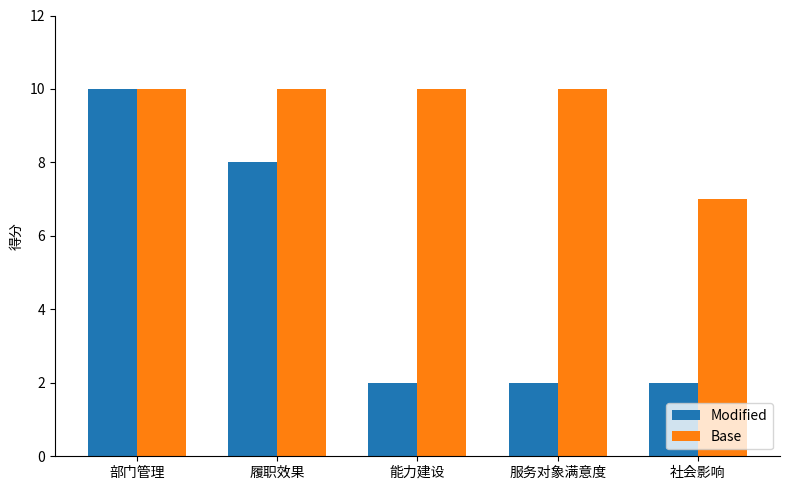

At which label does Modified reach its peak?

部门管理